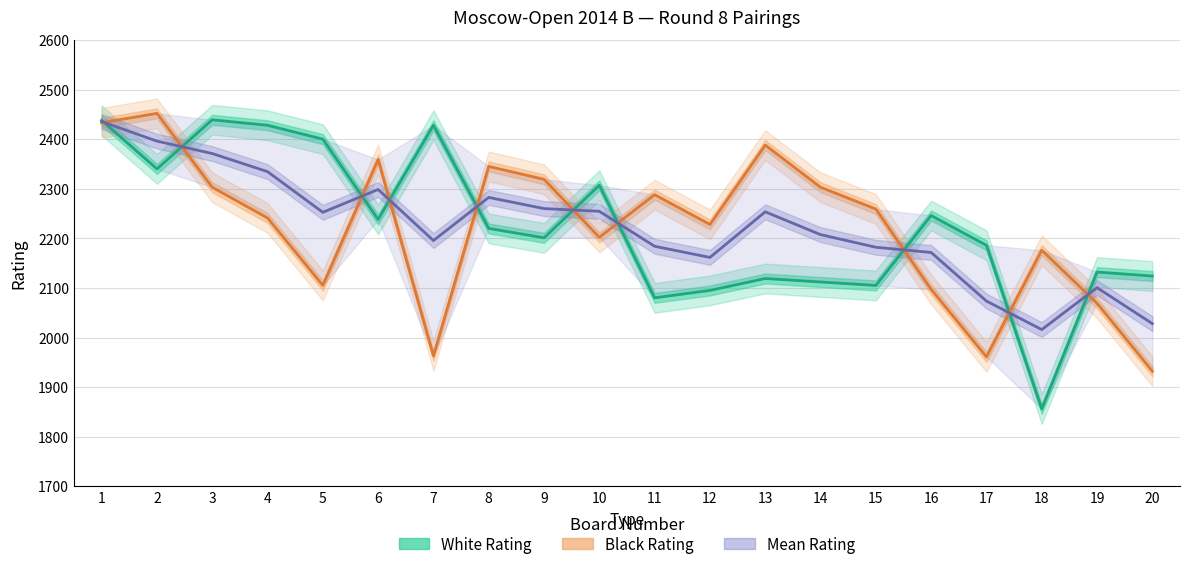

How many interior local peaks does the Mean Rating series have?

4